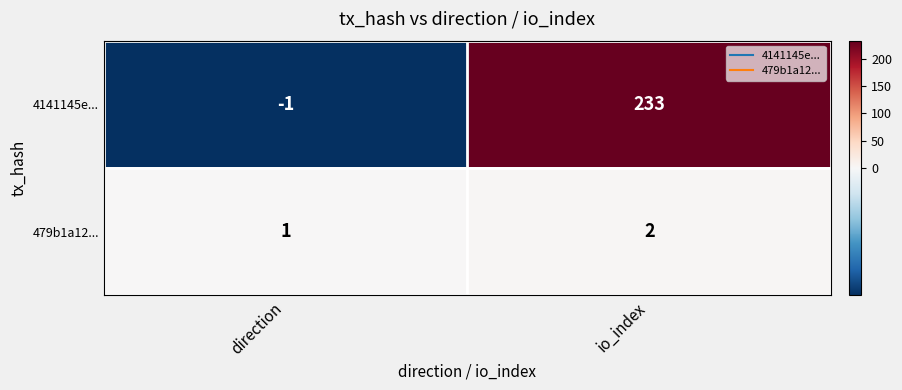

List the series in order of their peak value, highest first.

4141145e..., 479b1a12...